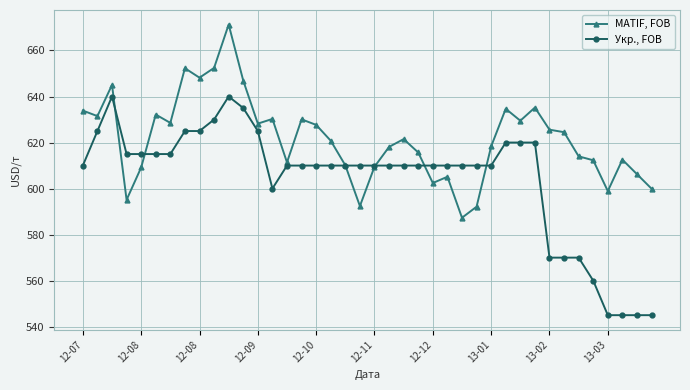

What is the greatest value displayed?

671.3